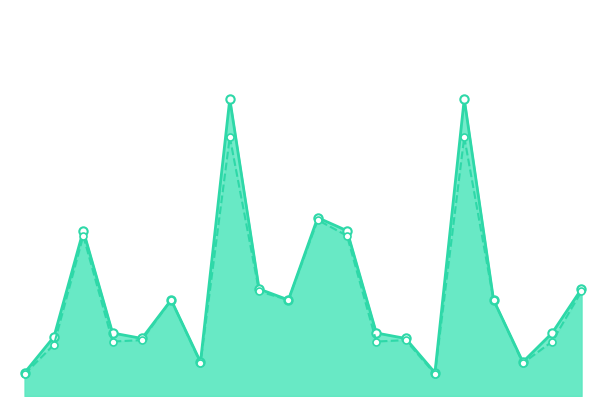

What is the difference between the highest and lowest values at 19?

10.0